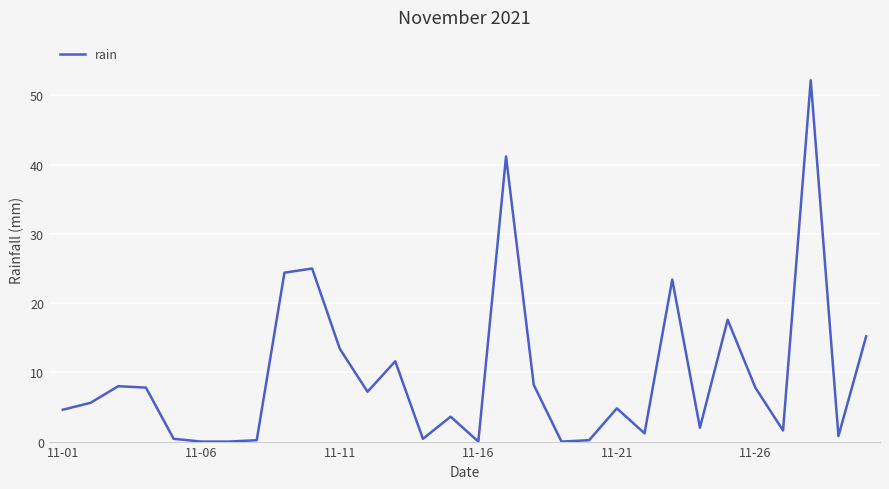

What is the greatest value displayed?

52.2